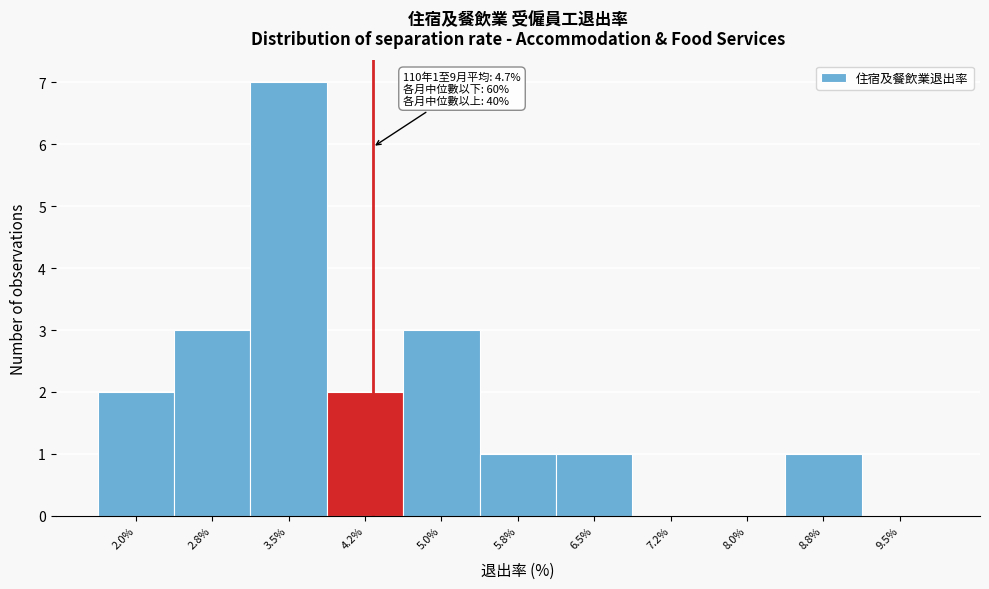

Reading left to right, transcribe all the data shown in this chart.

2.0%=2	2.8%=3	3.5%=7	4.2%=2	5.0%=3	5.8%=1	6.5%=1	7.2%=0	8.0%=0	8.8%=1	9.5%=0